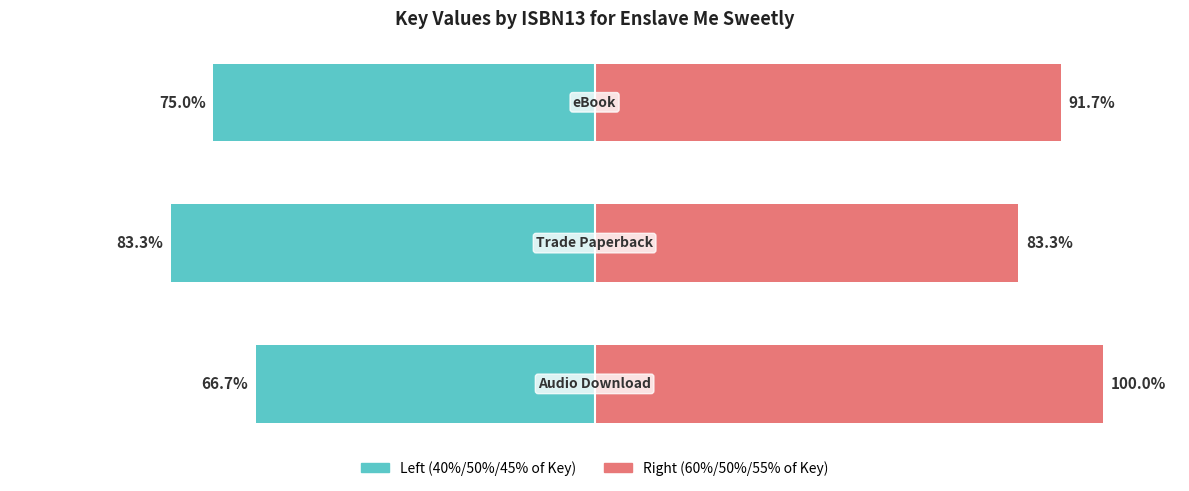

How many distinct data groups are displayed?

2